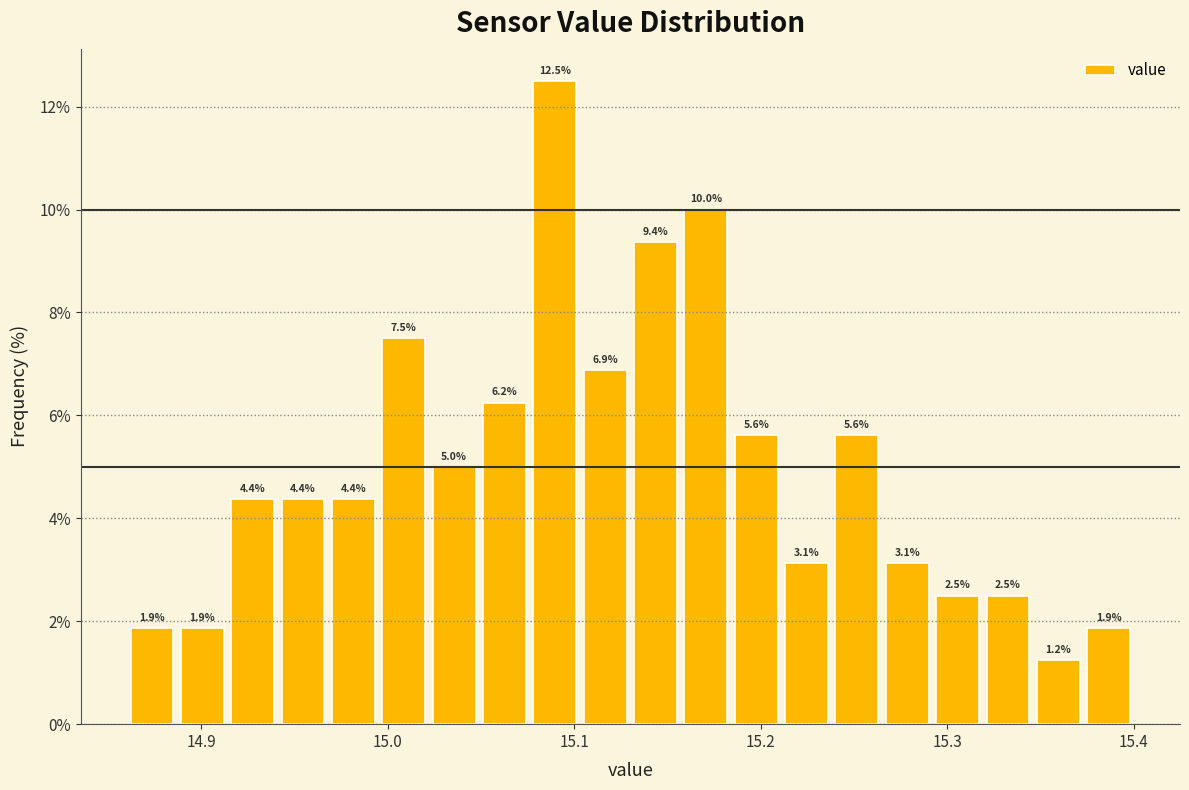

Read against the x-axis, roughly where is the centre of the tallest bar?

15.09